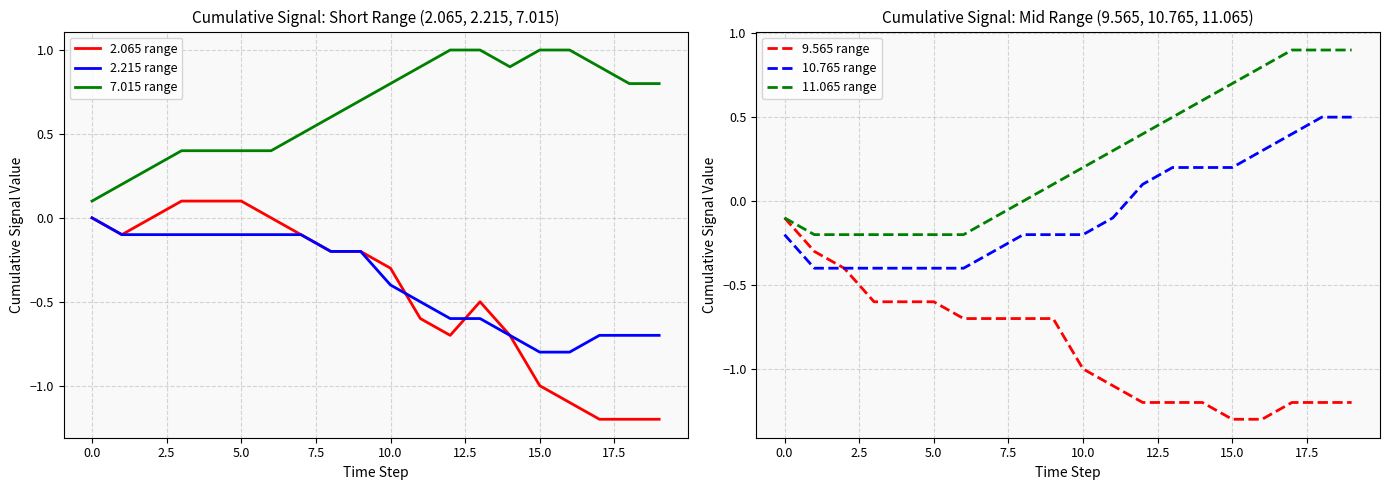

True or false: 11.065 range and 9.565 range intersect in this chart.

False